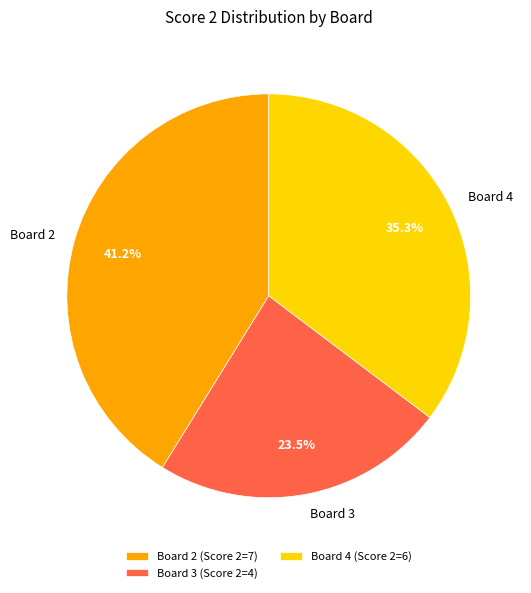

Is there a majority slice in this chart?

No